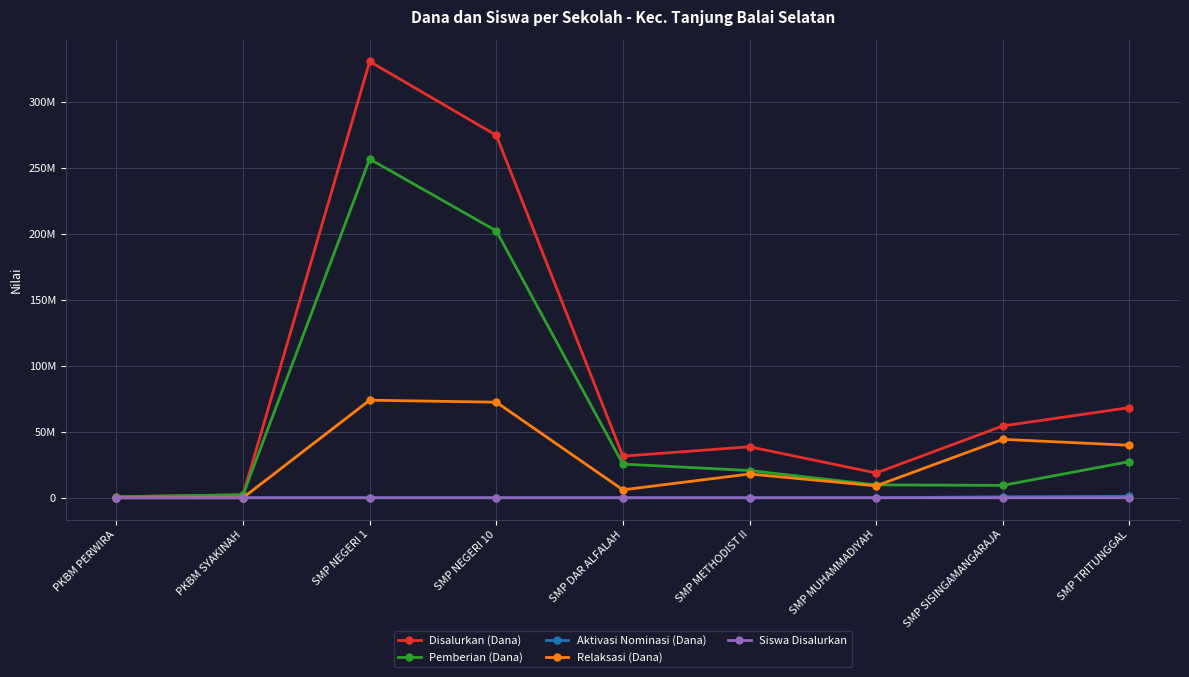

True or false: Aktivasi Nominasi (Dana) and Siswa Disalurkan cross at least once.

True